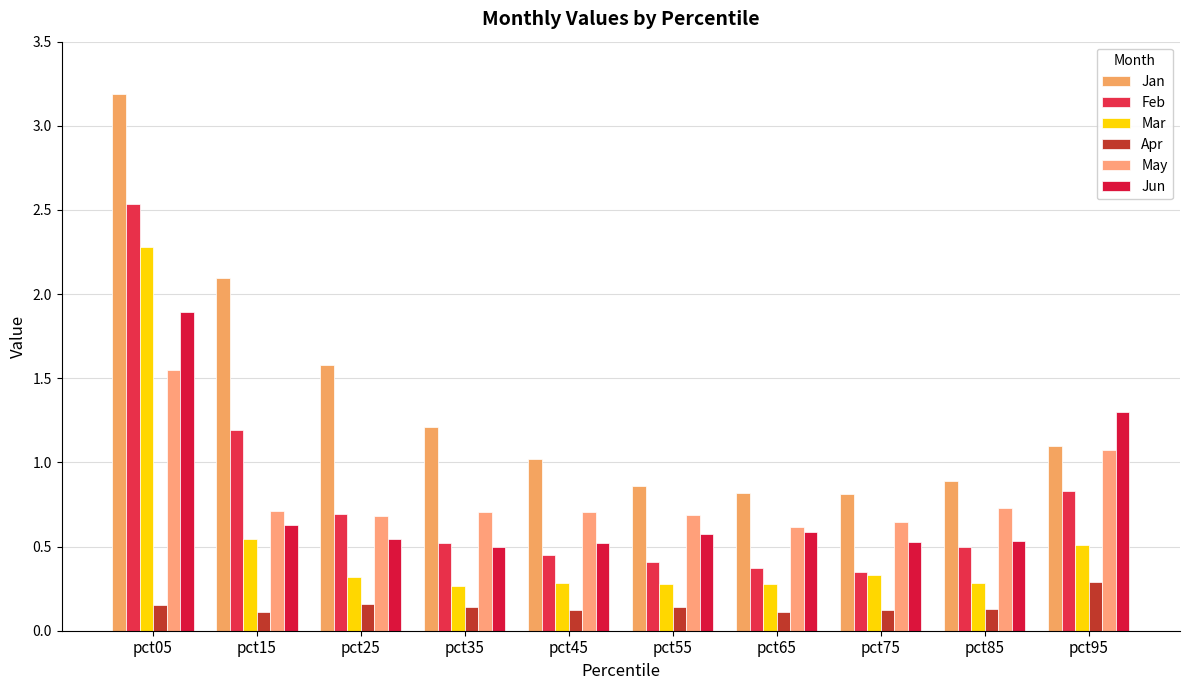

How many bars are there in each group?

6